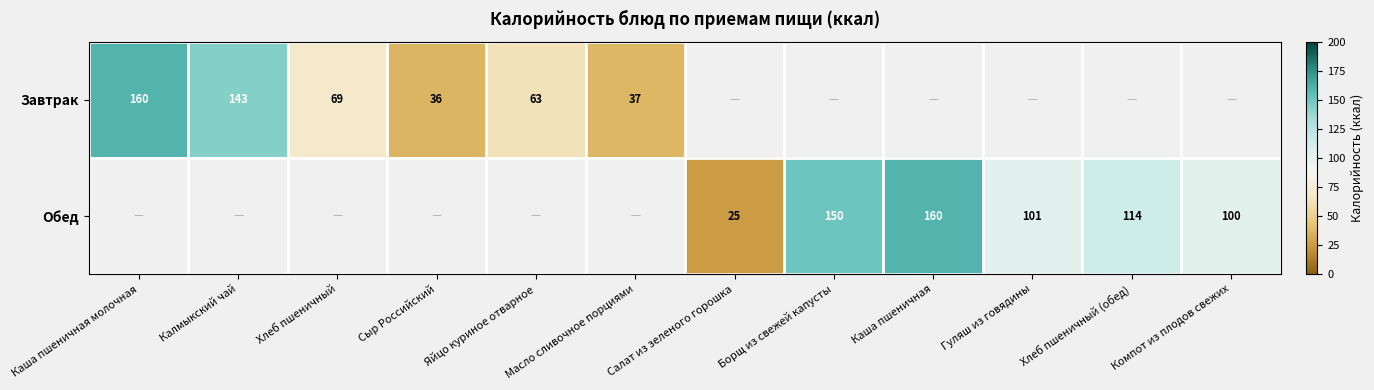

Between Каша пшеничная молочная and Каша пшеничная, which is larger?

Каша пшеничная